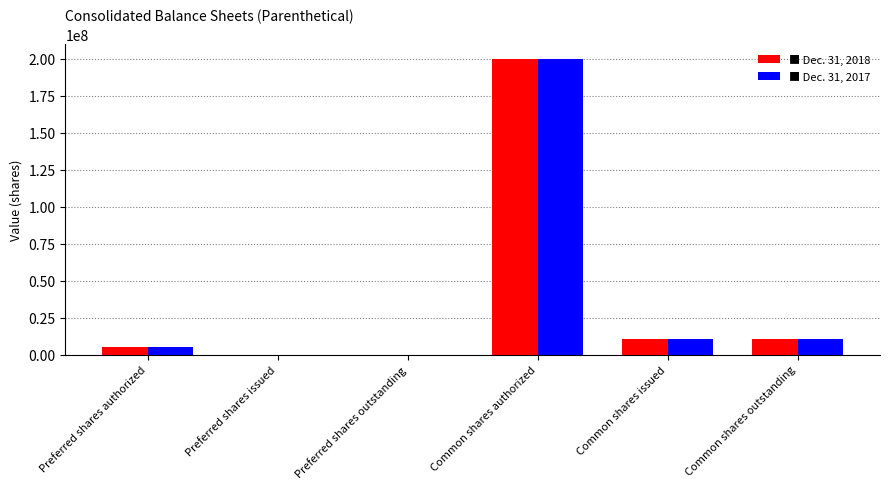

What is the maximum value shown in the chart?

200000000